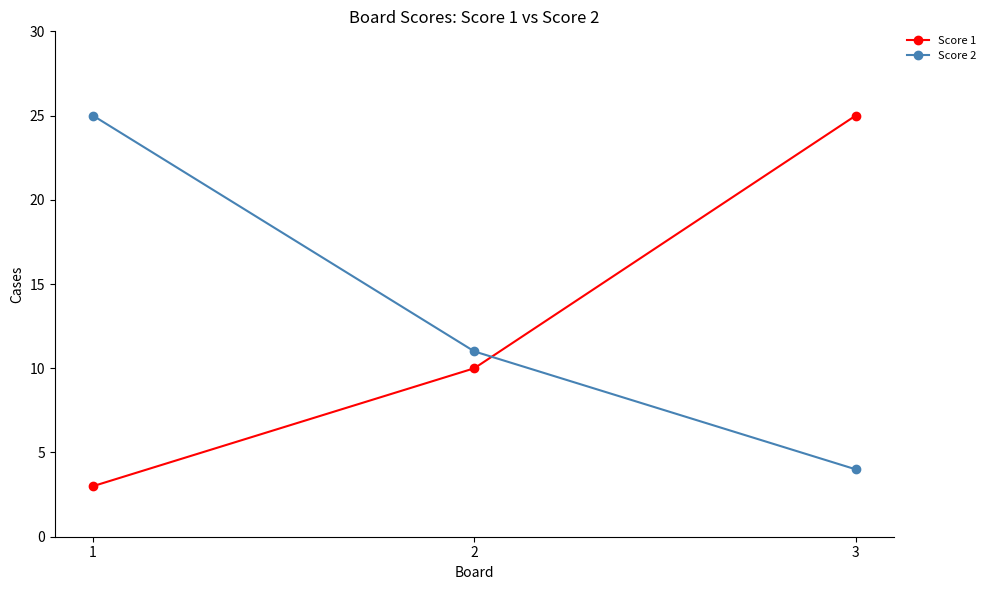

What are all the series names shown in the legend?

Score 1, Score 2